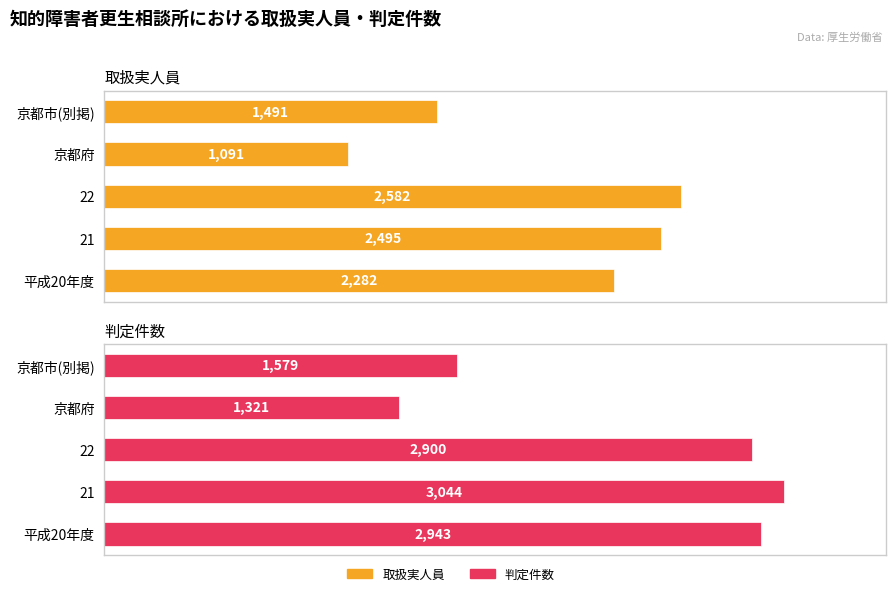

Reading left to right, what are all the values shown in this chart?

取扱実人員: 2282	2495	2582	1091	1491
判定件数: 2943	3044	2900	1321	1579